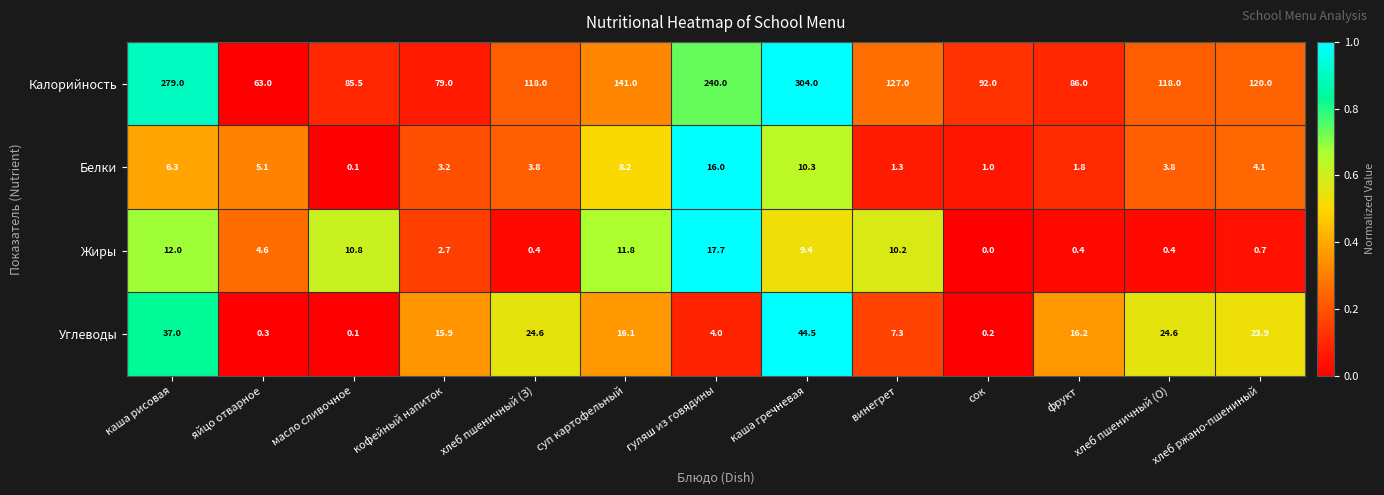

How many distinct data groups are displayed?

4